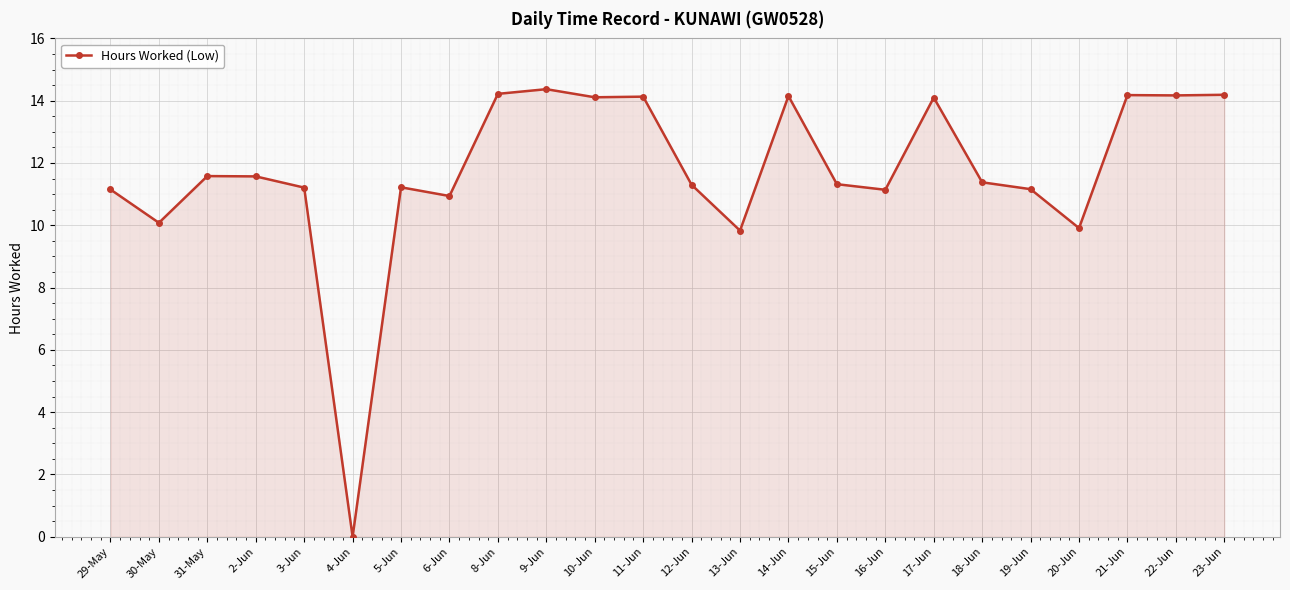

What is the value of the 2nd point from the left?

10.1